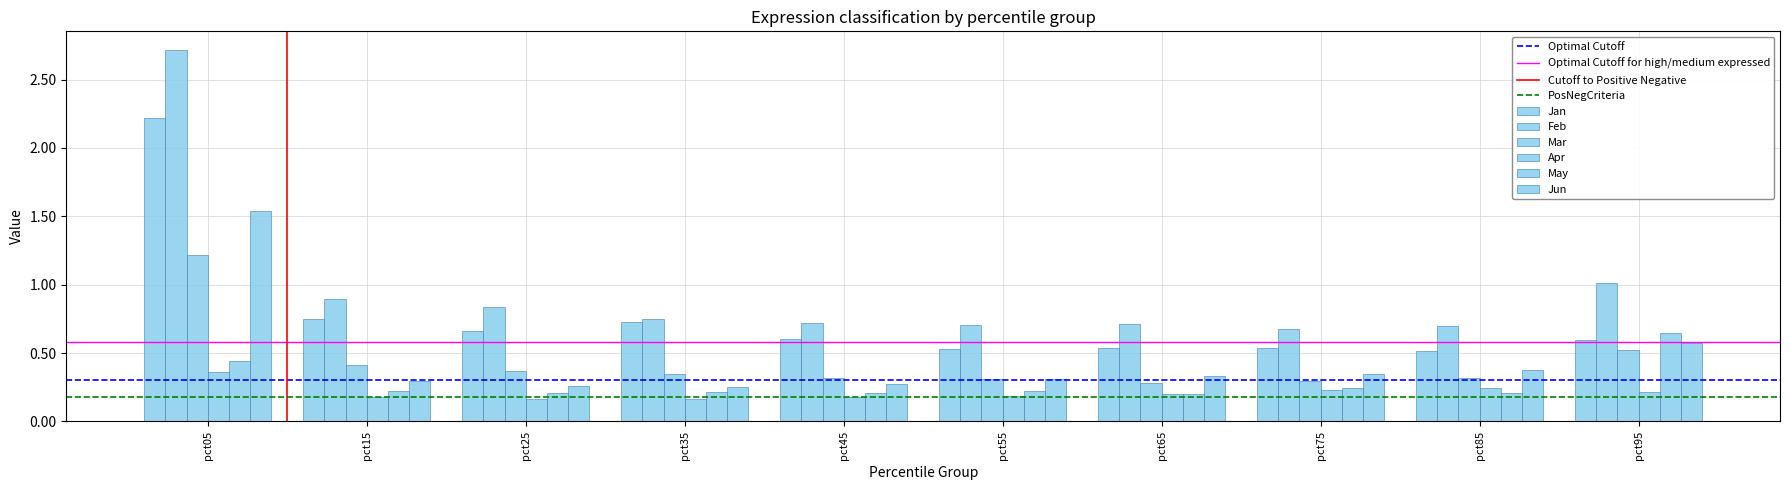

What is the difference between the maximum and minimum values in the Feb series?

2.0